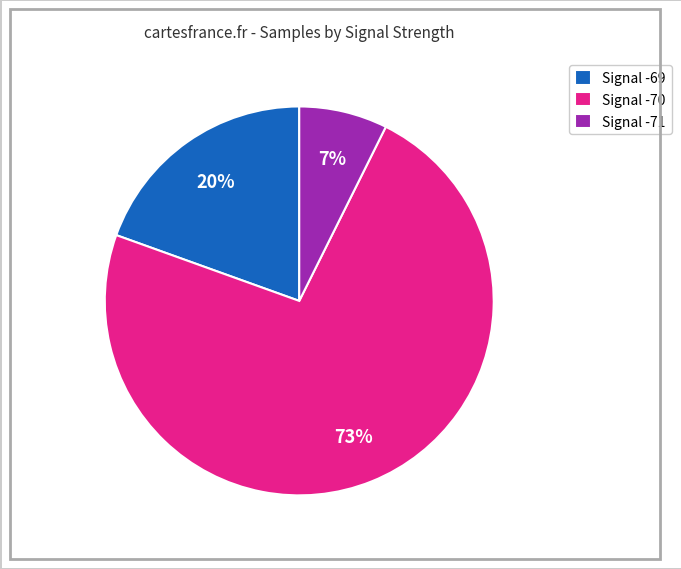

What is the largest slice in the pie chart?

Signal -70